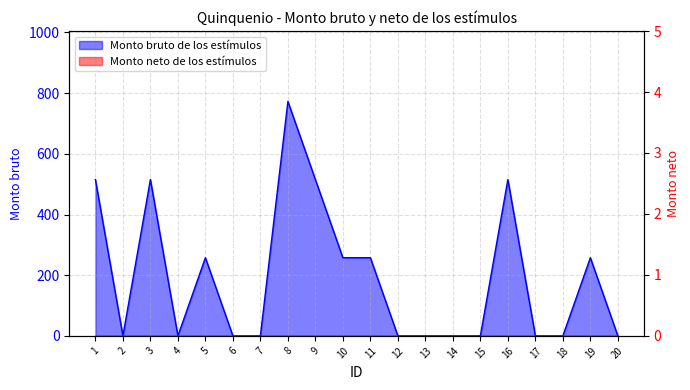

What is the ratio of the value at 9 to the value at 11?

2.0